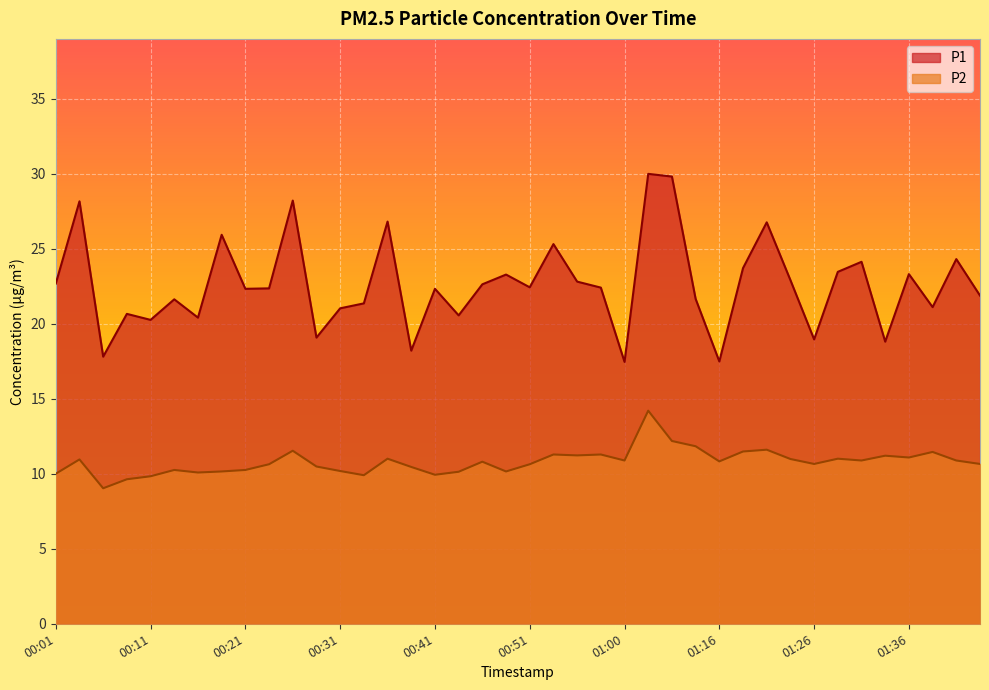

Which series has the largest range (max minus min)?

P1